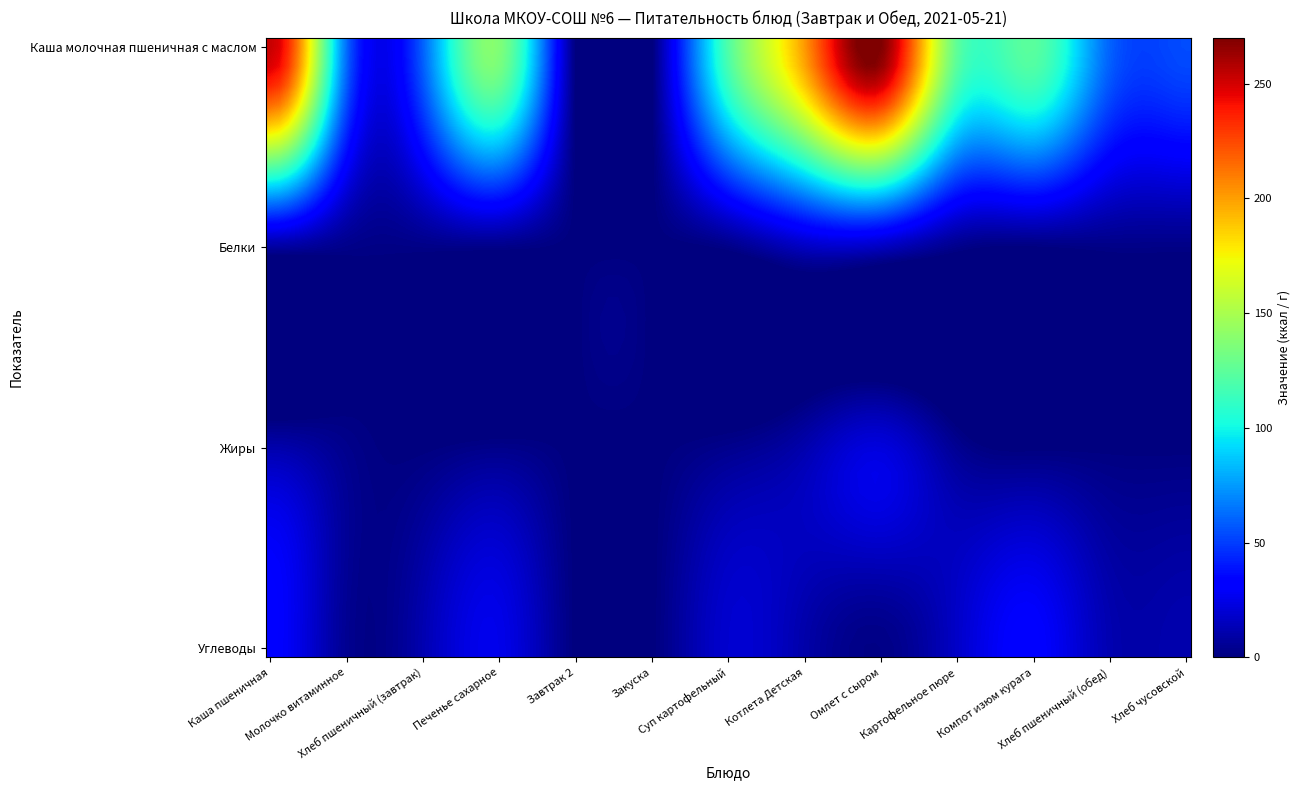

What is the total value across all series at Омлет с сыром?

309.4